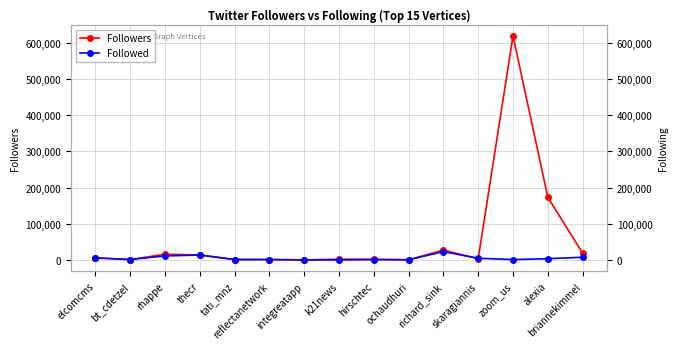

Reading left to right, list all the values displayed in this chart.

Followers: 6242	940	15970	13714	1322	931	172	2213	1903	551	27369	3240	618312	172965	18819
Followed: 5631	1225	11202	13675	1137	1310	284	255	1014	542	23013	4743	1097	3529	7562